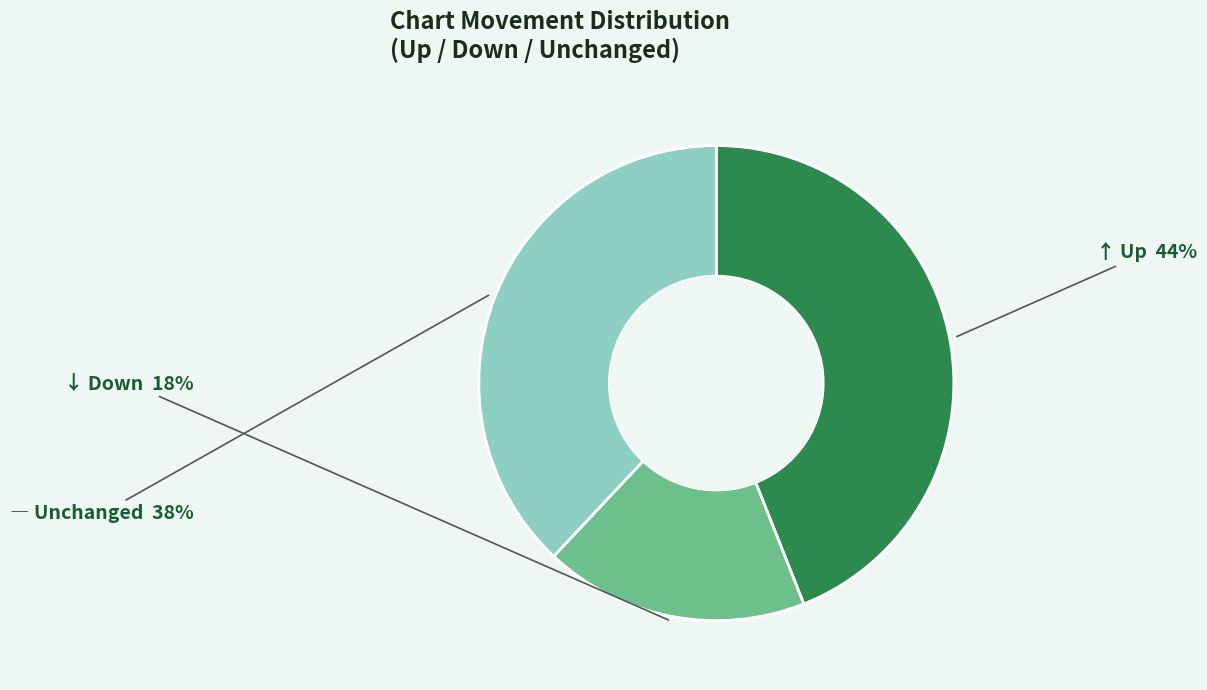

Is there any slice that represents more than half of the pie?

No